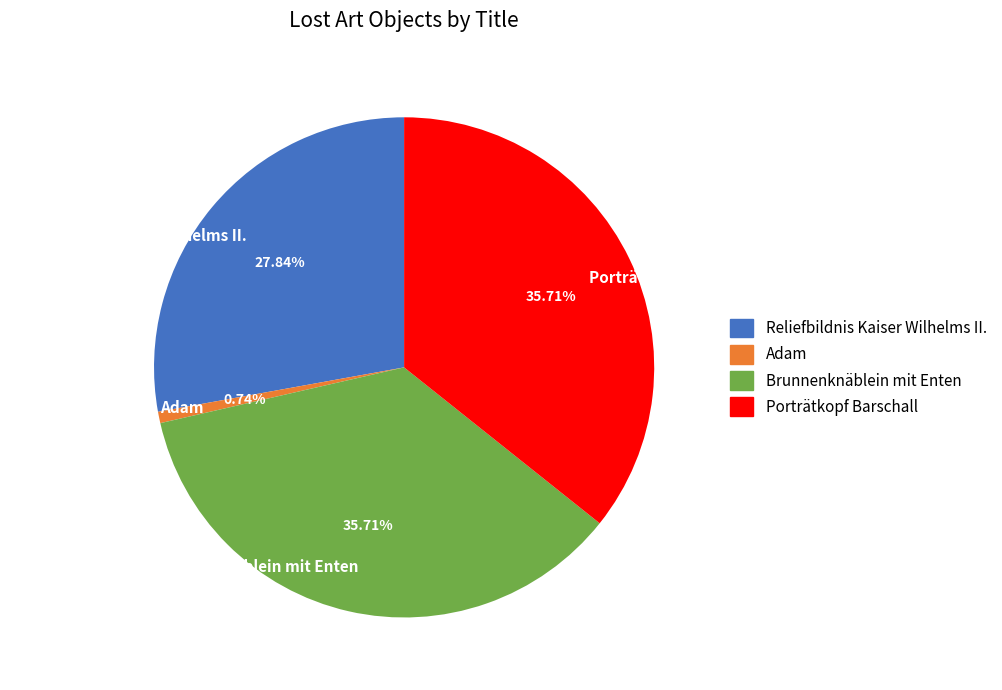

What is the ratio of the value at Porträtkopf Barschall to the value at Reliefbildnis Kaiser Wilhelms II.?

1.3